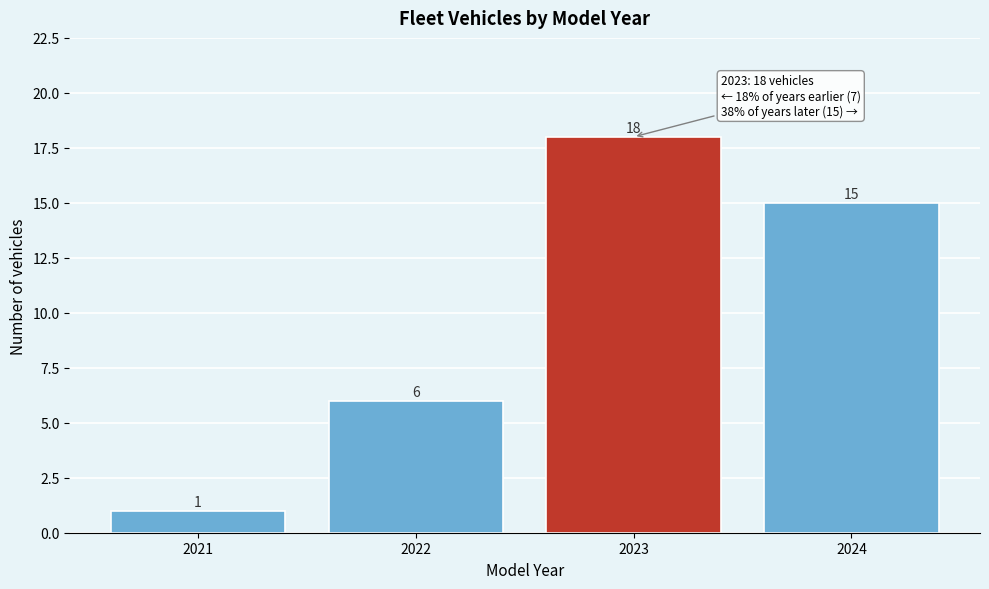

Reading right to left, list all the values displayed in this chart.

15	18	6	1